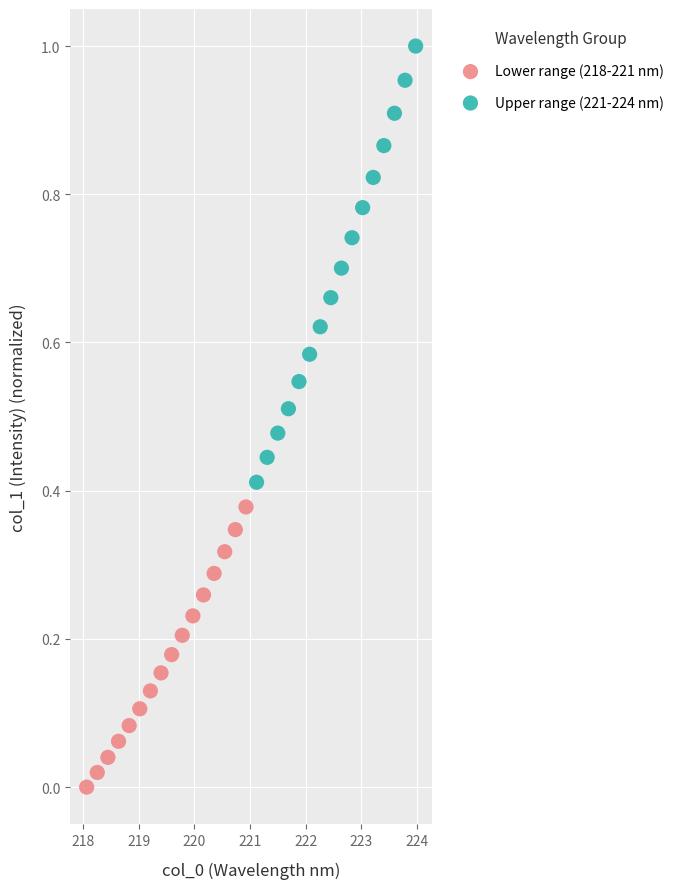

Which series reaches the minimum Y coordinate?

Lower range (218-221 nm)